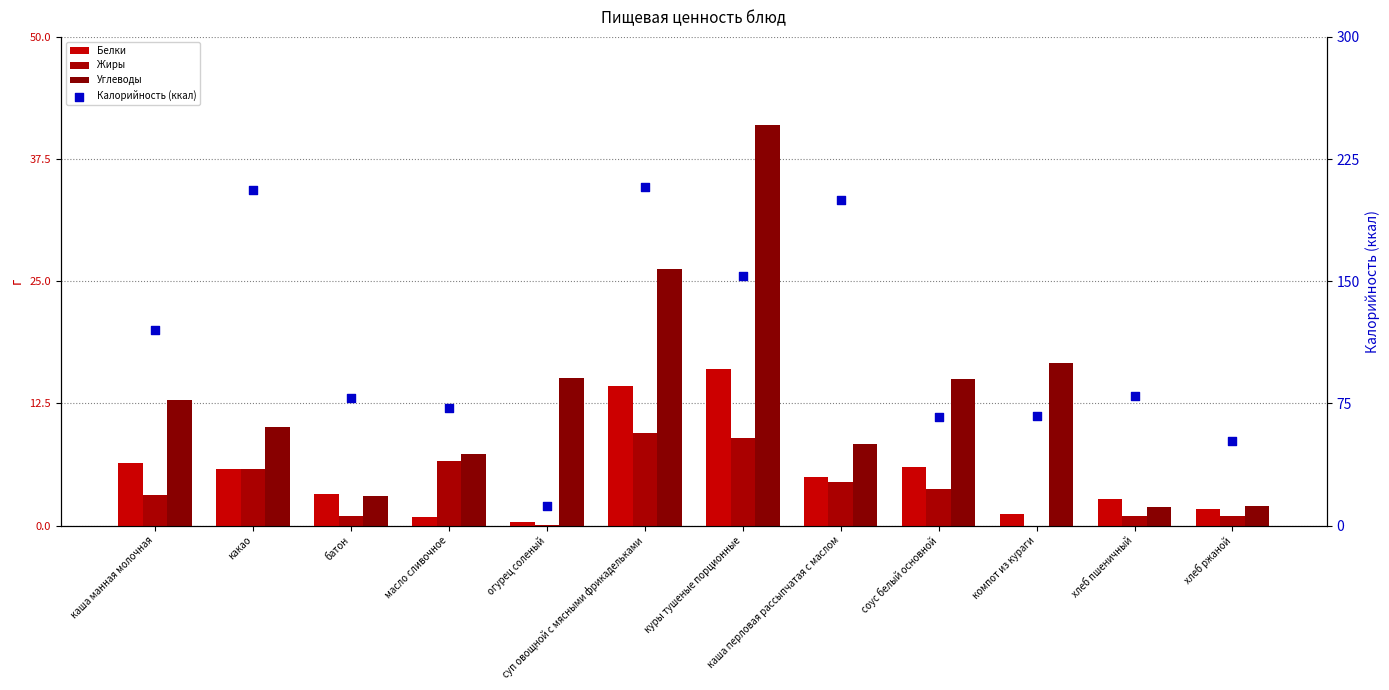

Which series has the widest spread of Y values?

Калорийность (ккал)